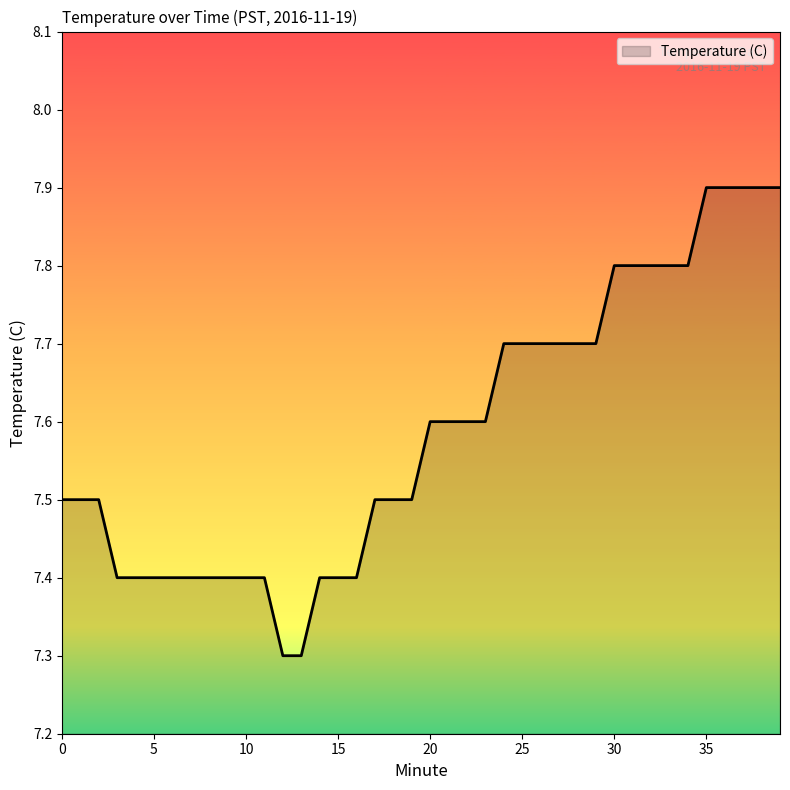

What is the maximum value shown in the chart?

7.9